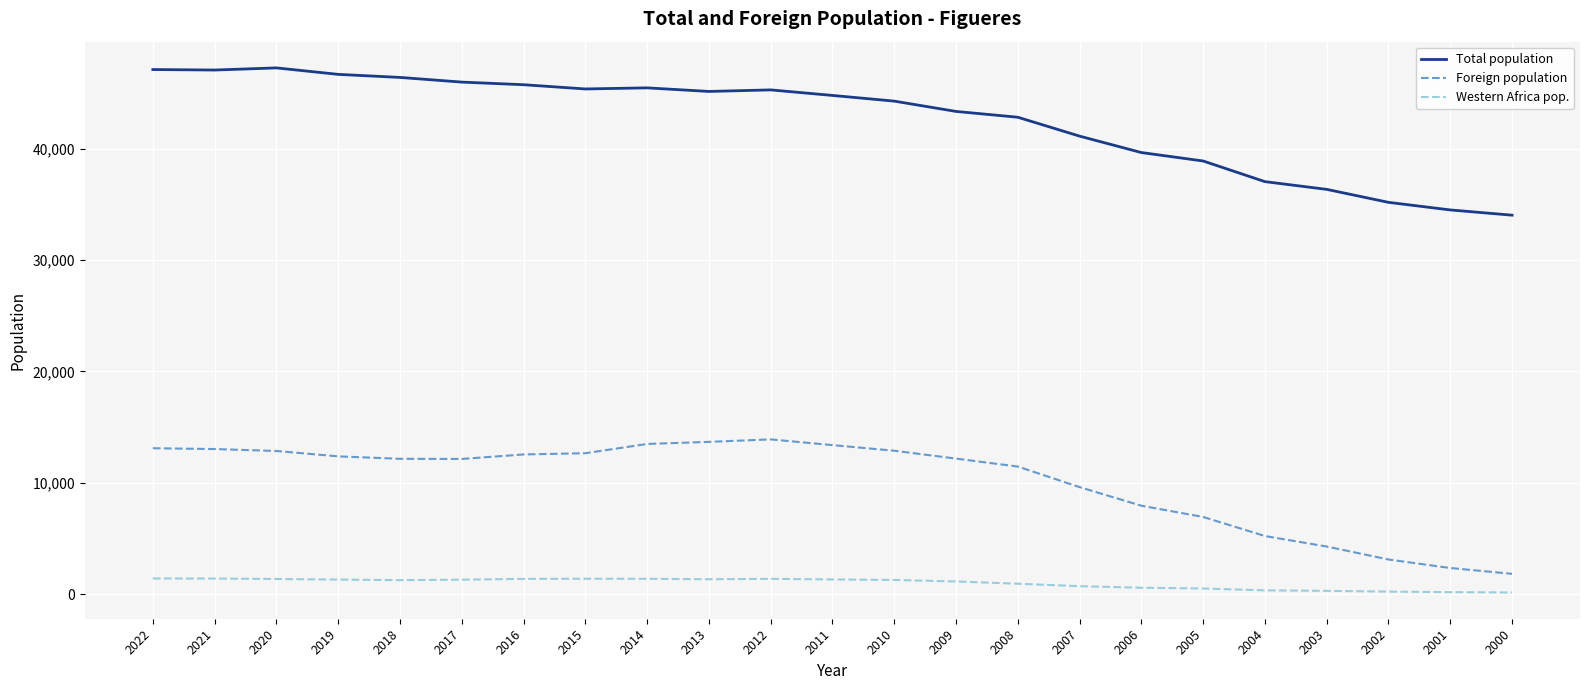

How many lines are shown in the chart?

3